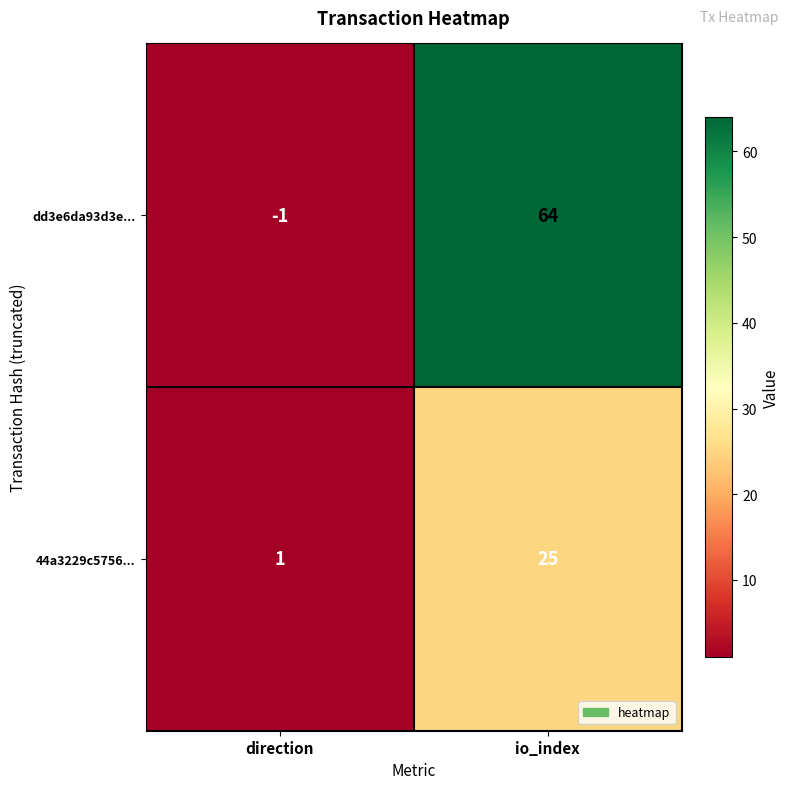

Is it true that dd3e6da93d3e... equals -1 at direction?

True